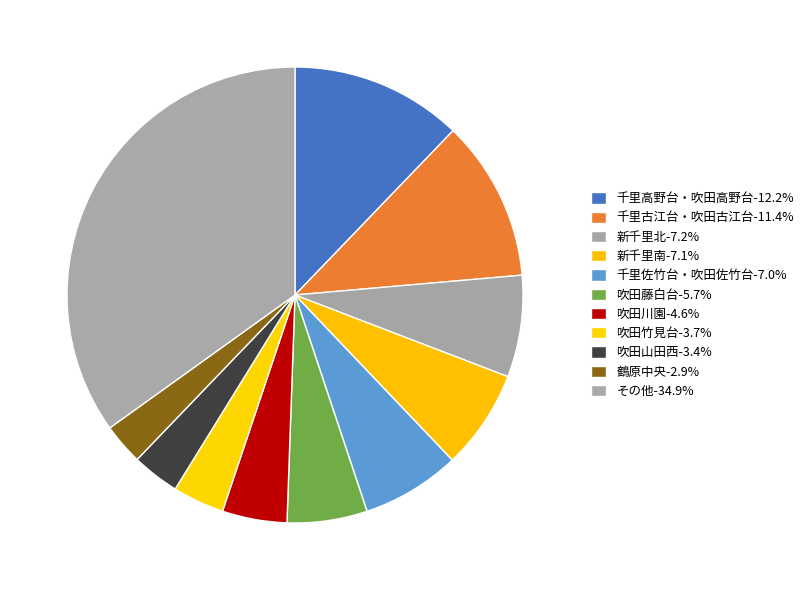

How many segments does this pie chart have?

11